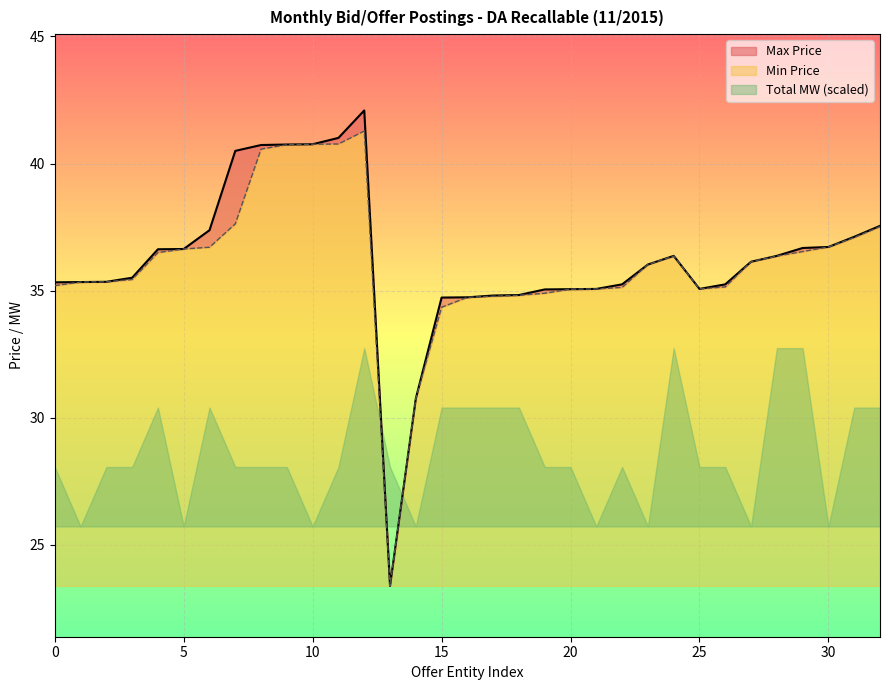

At which label is Max Price closest to 32?

14